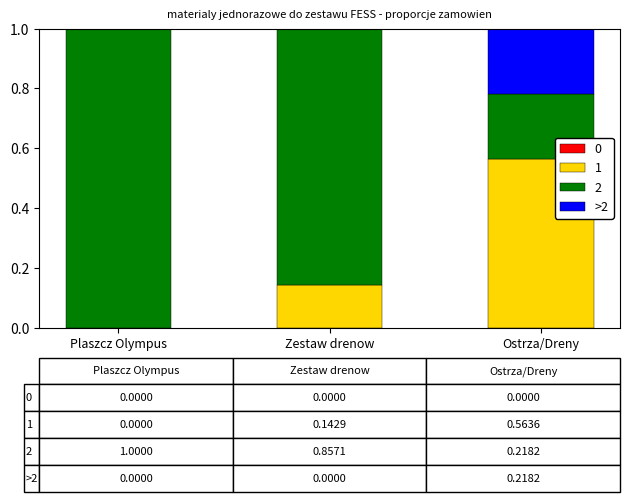

The value of 1 at Ostrza/Dreny is 1.0. True or false?

False